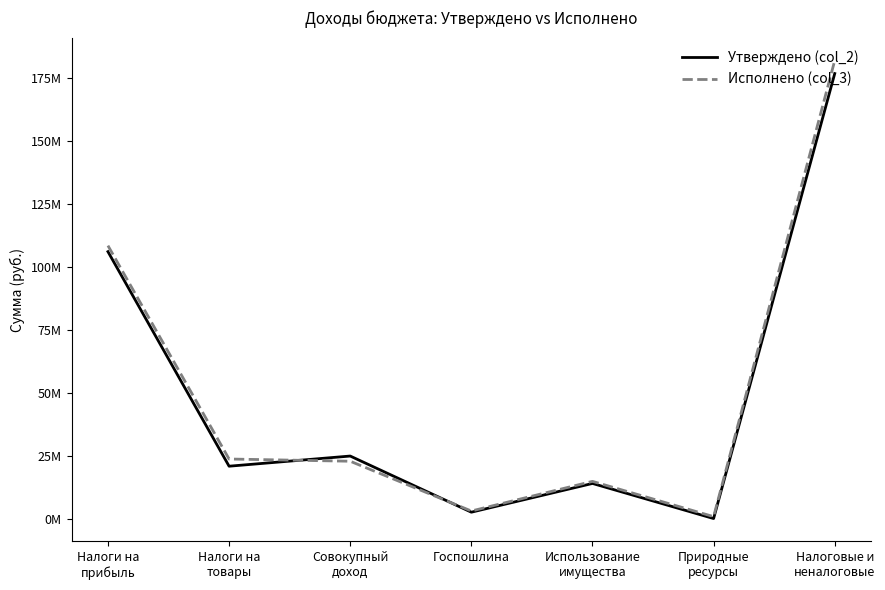

What position from the left is Налоги на
товары?

2